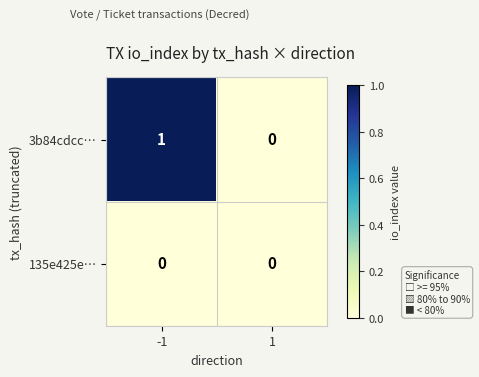

Which series has the largest total across all categories?

3b84cdcc…